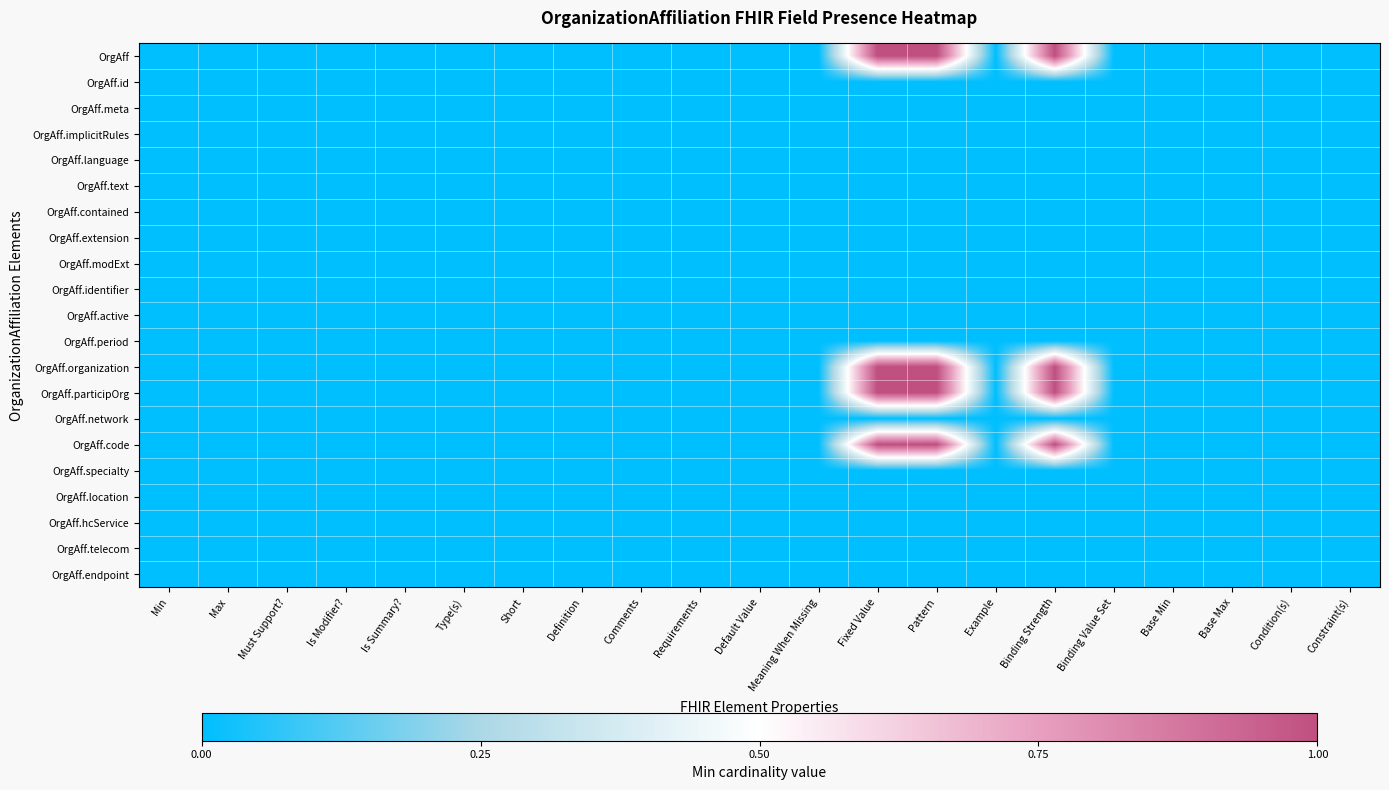

At which category is the sum across all series the highest?

Fixed Value